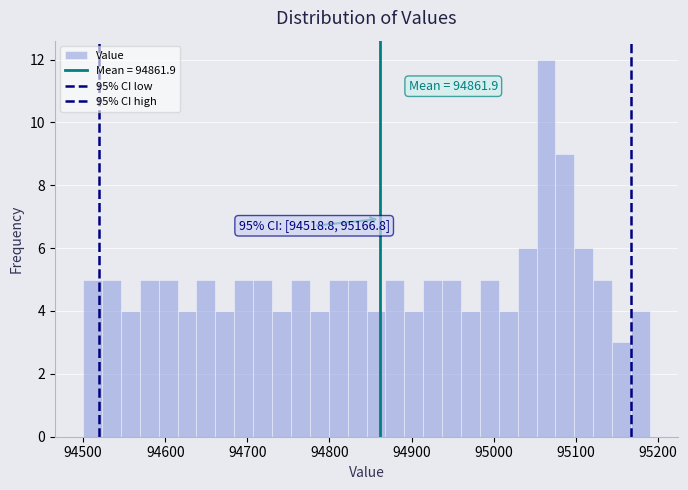

Read against the x-axis, roughly where is the centre of the tallest bar?

95060